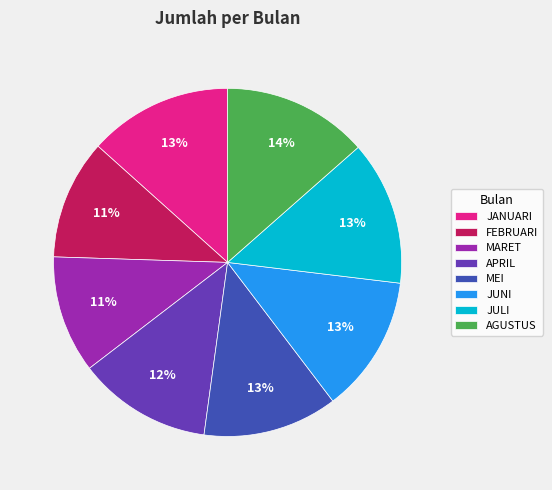

To the nearest percent, what is the combined percentage of JUNI and FEBRUARI?

24%